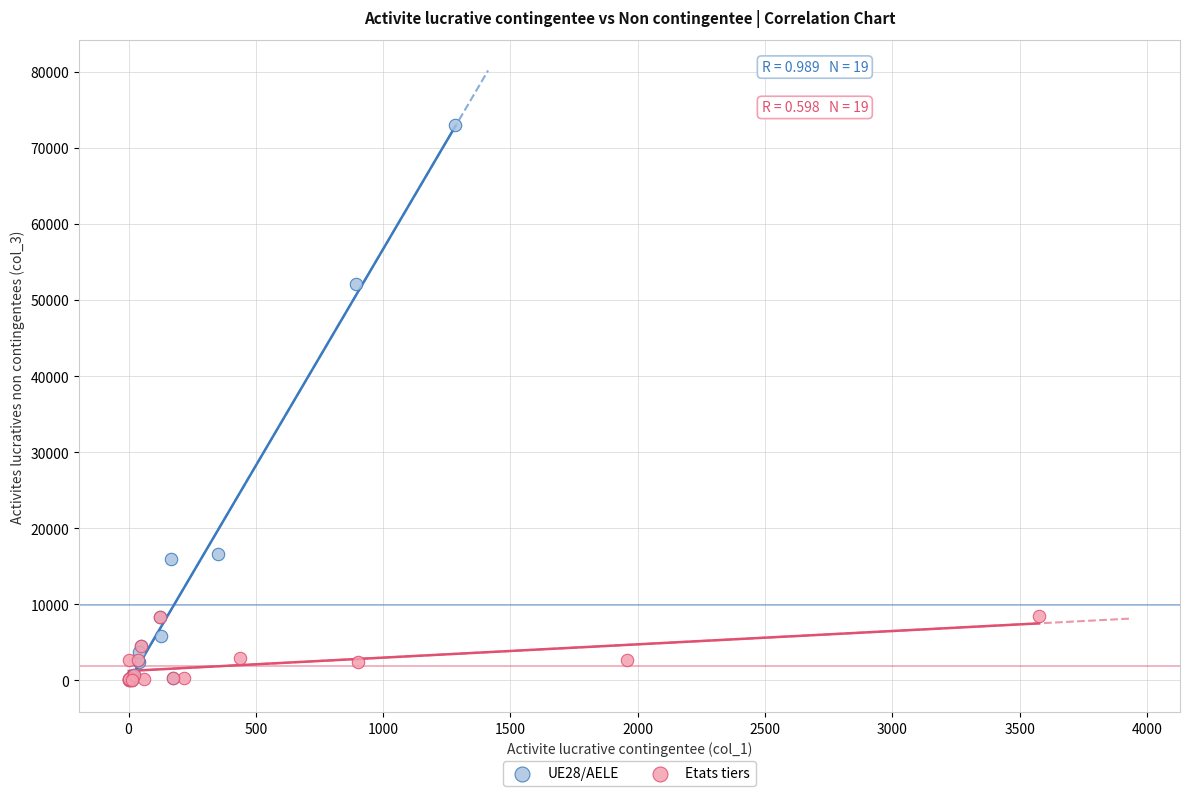

Which series has the widest spread of Y values?

UE28/AELE